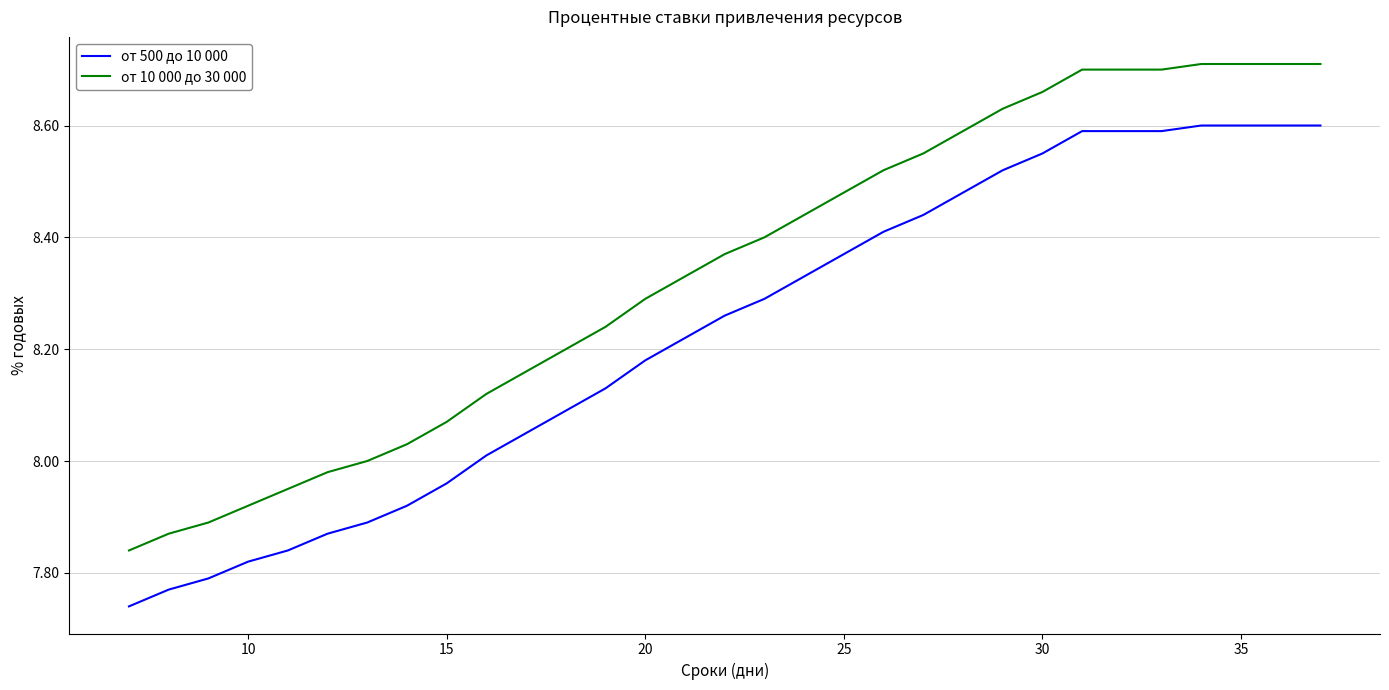

What is the sum of all от 500 до 10 000 values?

255.1